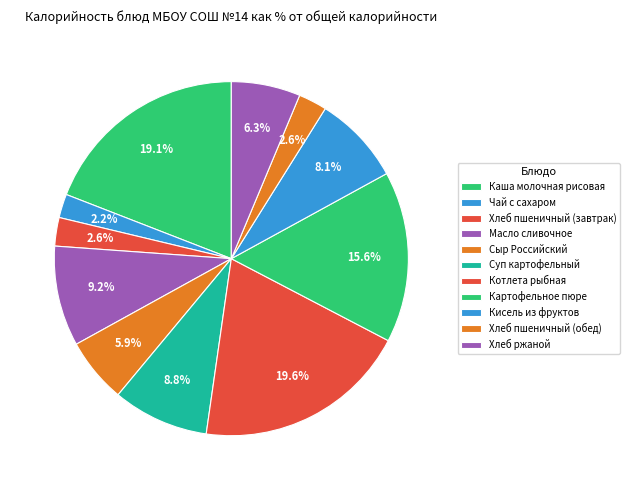

Is it true that Масло сливочное is 1% of the pie?

False